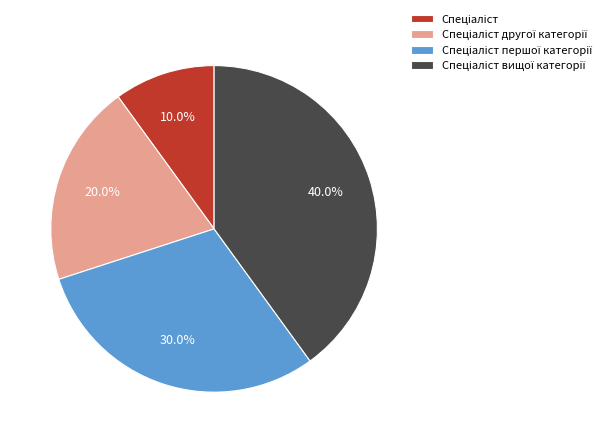

Does any single category account for the majority?

No